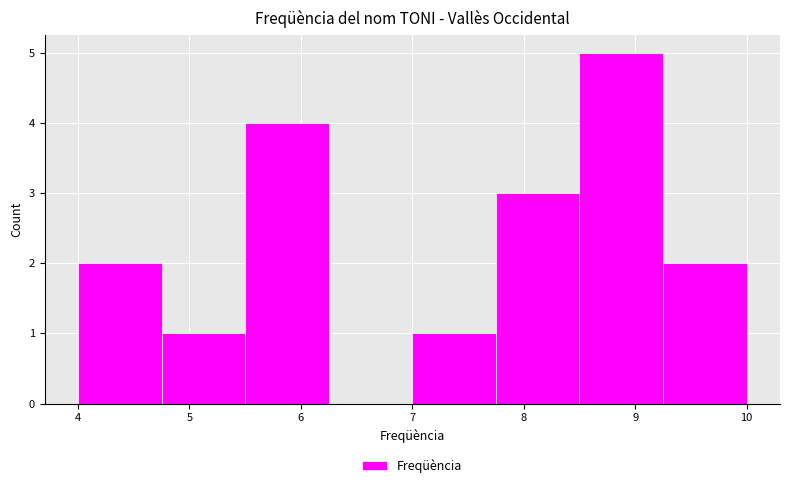

Reading left to right, list every bar in this chart as the range it spans on the x-axis followed by its height. Neither the bar edges nor the heights are printed on the chart, so give them approximately, as read against the axes.

4.00 to 4.75: 2
4.75 to 5.50: 1
5.50 to 6.25: 4
6.25 to 7.00: 0
7.00 to 7.75: 1
7.75 to 8.50: 3
8.50 to 9.25: 5
9.25 to 10.00: 2